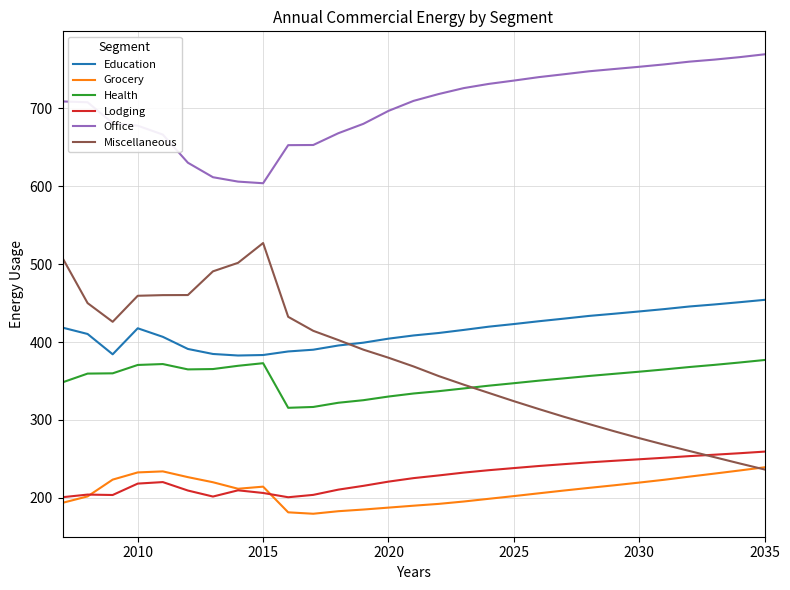

Which series has the largest total across all categories?

Office